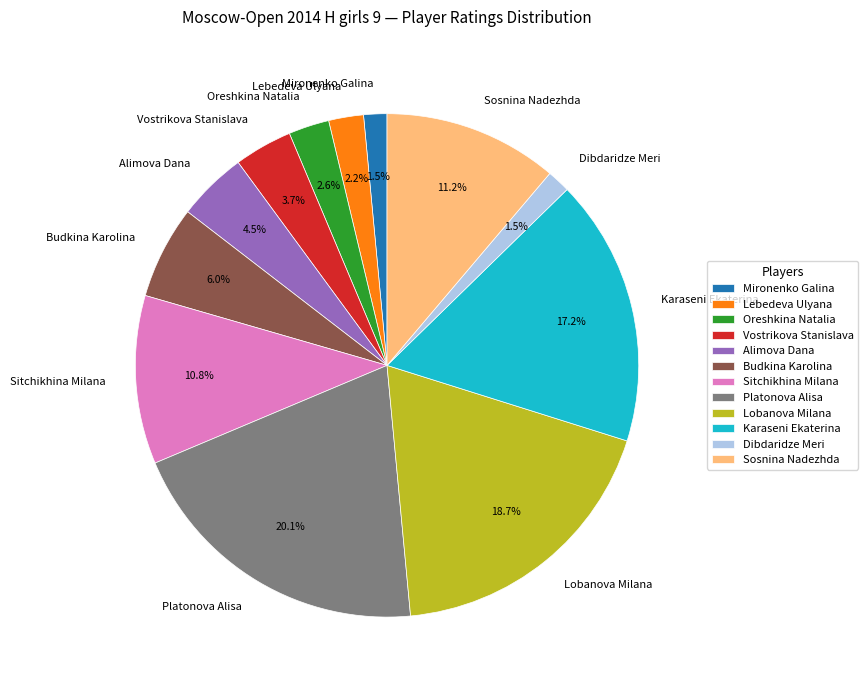

How many segments does this pie chart have?

12